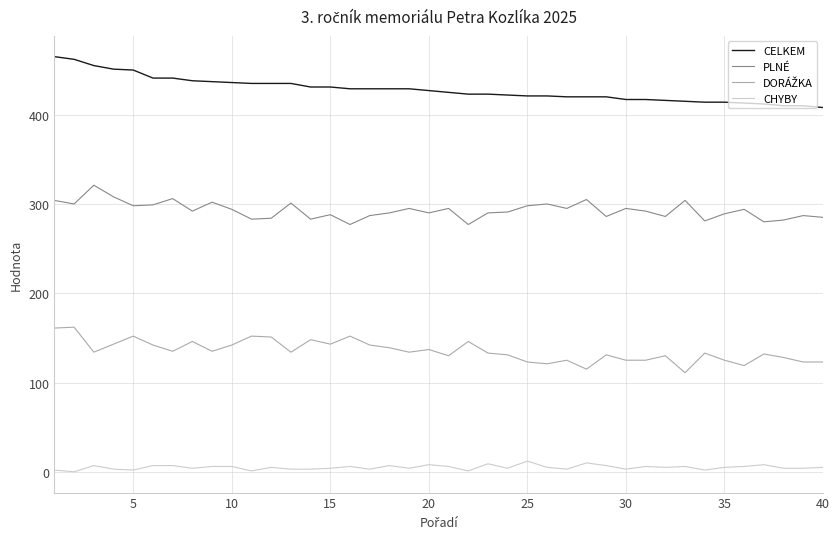

What is the difference between the maximum and minimum values in the CELKEM series?

57